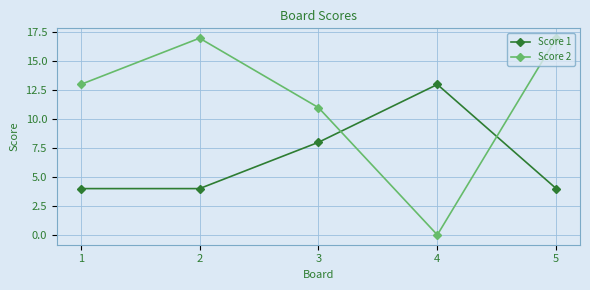

True or false: Score 1 has more than 2 points higher than both neighbors.

False